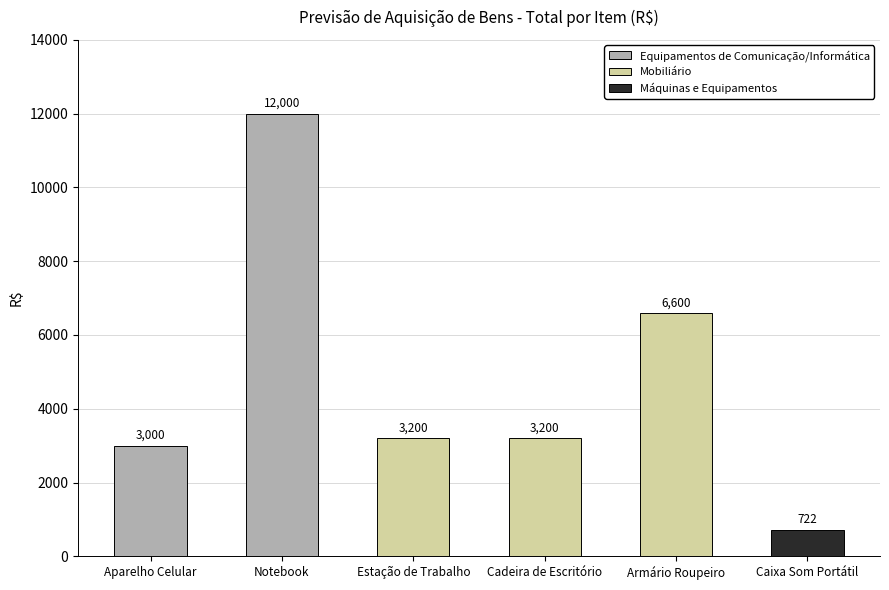

What is the difference between the maximum and minimum values?

11278.1